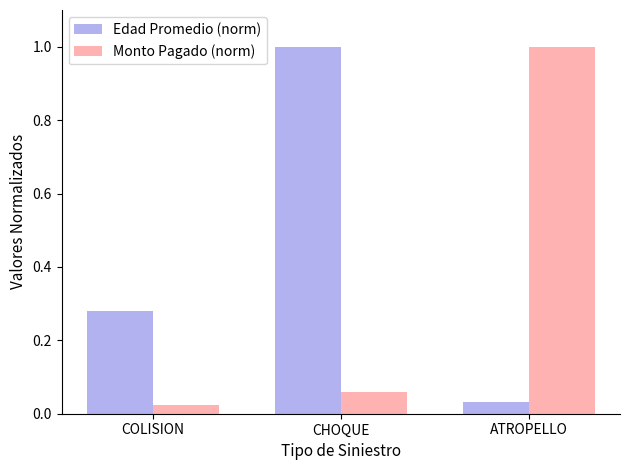

At ATROPELLO, list the series in order from largest to smallest.

Monto Pagado (norm), Edad Promedio (norm)